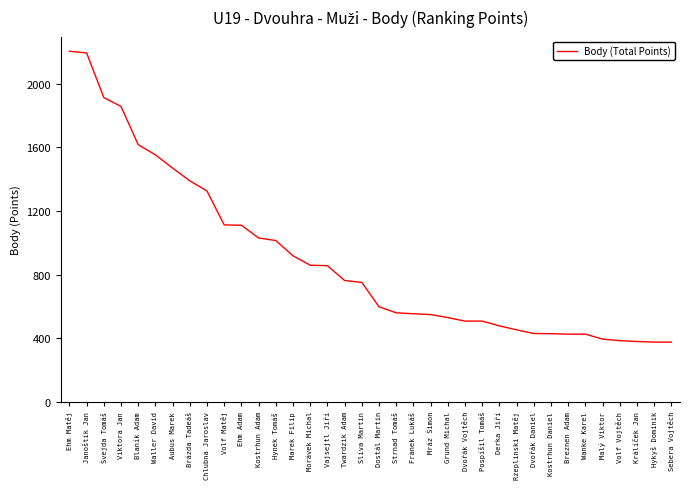

Which has a higher value, Twardzik Adam or Chlubna Jaroslav?

Chlubna Jaroslav